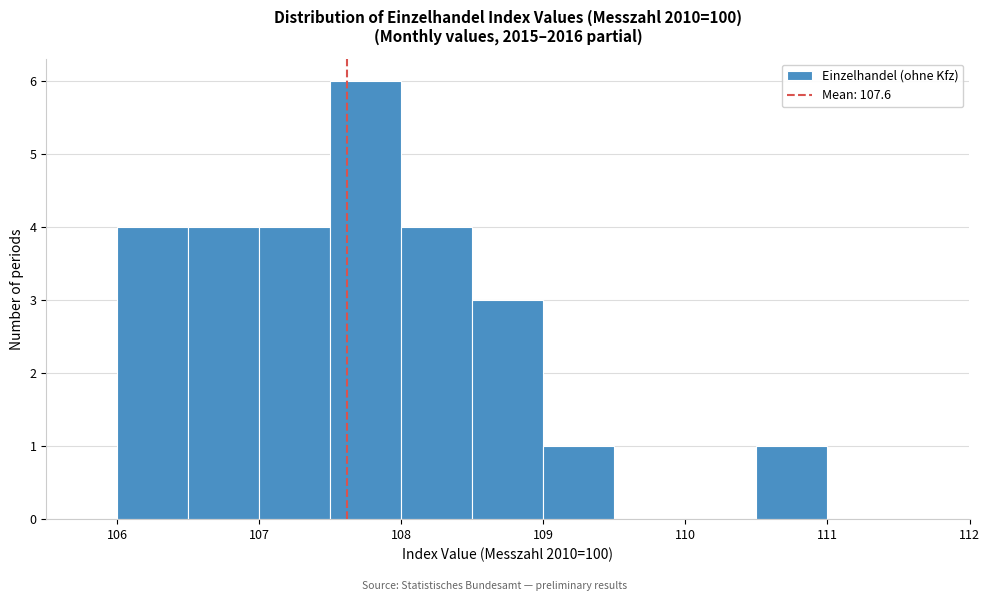

Reading left to right, transcribe this chart: for each bar, give the range it covers on the x-axis and its height. The values are not printed on the chart, so give them approximately, as read against the axis.

105.5 to 106.0: 0
106.0 to 106.5: 4
106.5 to 107.0: 4
107.0 to 107.5: 4
107.5 to 108.0: 6
108.0 to 108.5: 4
108.5 to 109.0: 3
109.0 to 109.5: 1
109.5 to 110.0: 0
110.0 to 110.5: 0
110.5 to 111.0: 1
111.0 to 111.5: 0